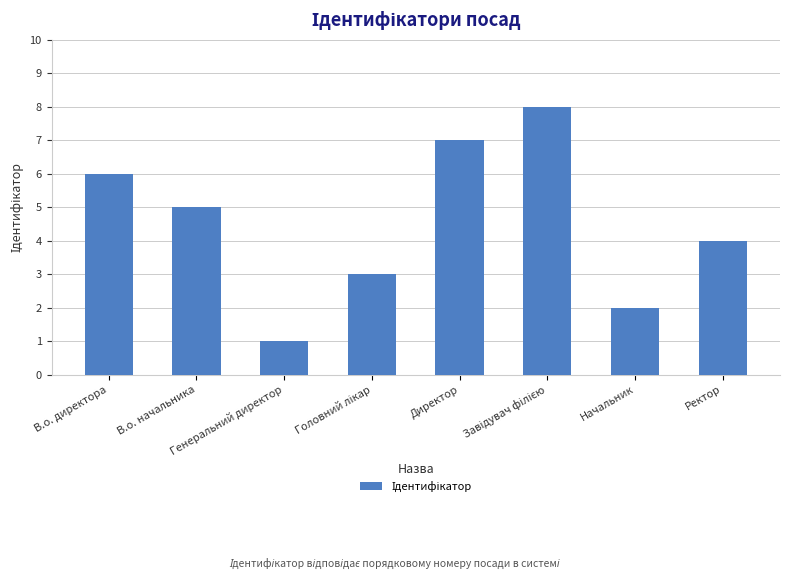

What is the difference between the second highest and second lowest values?

5